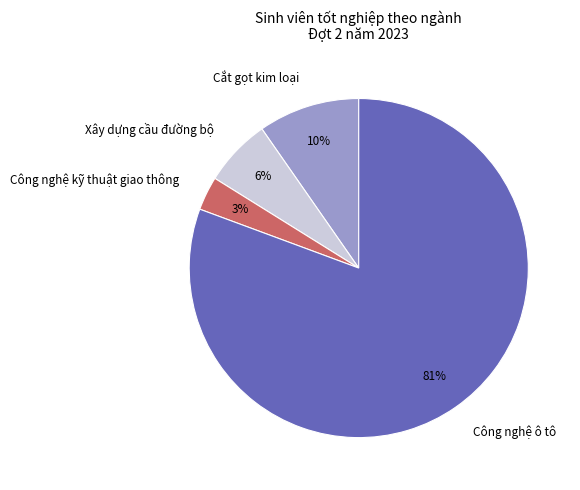

Rank the categories by value from highest to lowest.

Công nghệ ô tô, Cắt gọt kim loại, Xây dựng cầu đường bộ, Công nghệ kỹ thuật giao thông